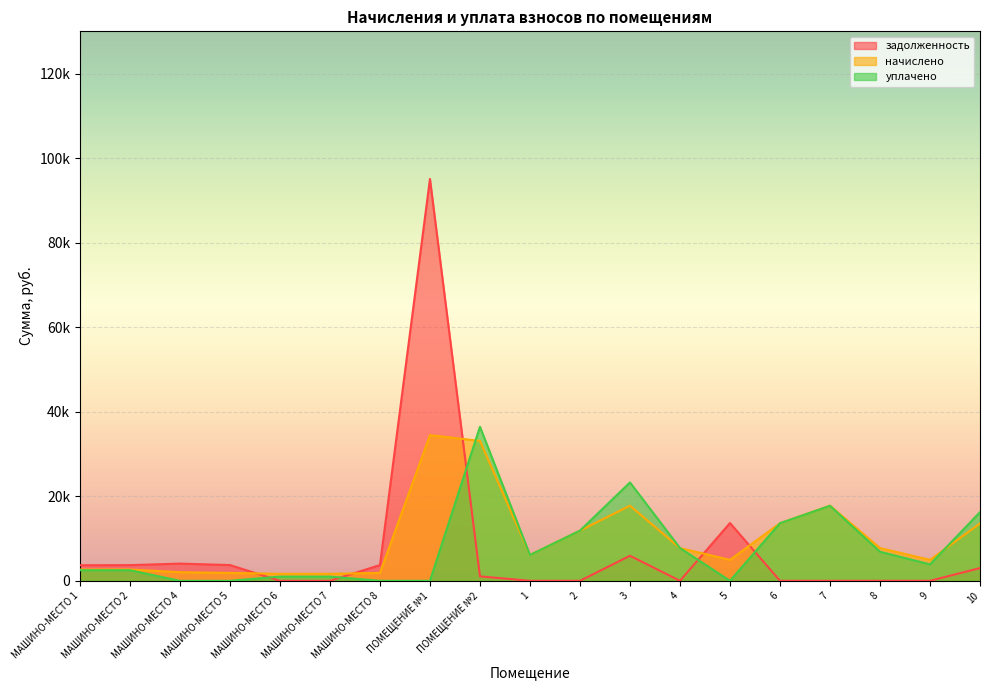

Reading left to right, list all the values displayed in this chart.

задолженность: МАШИНО-МЕСТО 1=3689.4	МАШИНО-МЕСТО 2=3706.6	МАШИНО-МЕСТО 4=4070.5	МАШИНО-МЕСТО 5=3723.0	МАШИНО-МЕСТО 6=0.0	МАШИНО-МЕСТО 7=0.0	МАШИНО-МЕСТО 8=3723.0	ПОМЕЩЕНИЕ №1=95071.5	ПОМЕЩЕНИЕ №2=1050.8	1=0.0	2=0.0	3=5924.3	4=0.0	5=13669.7	6=0.0	7=0.0	8=0.0	9=0.0	10=3013.9
начислено: МАШИНО-МЕСТО 1=2657.9	МАШИНО-МЕСТО 2=2670.3	МАШИНО-МЕСТО 4=2036.9	МАШИНО-МЕСТО 5=1863.0	МАШИНО-МЕСТО 6=1651.9	МАШИНО-МЕСТО 7=1651.9	МАШИНО-МЕСТО 8=1863.0	ПОМЕЩЕНИЕ №1=34465.5	ПОМЕЩЕНИЕ №2=33099.5	1=6110.6	2=11873.5	3=17773.0	4=7750.1	5=4955.6	6=13624.7	7=17785.4	8=7737.7	9=4955.6	10=13562.6
уплачено: МАШИНО-МЕСТО 1=2500.0	МАШИНО-МЕСТО 2=2500.0	МАШИНО-МЕСТО 4=0.0	МАШИНО-МЕСТО 5=0.0	МАШИНО-МЕСТО 6=992.3	МАШИНО-МЕСТО 7=992.3	МАШИНО-МЕСТО 8=0.0	ПОМЕЩЕНИЕ №1=0.0	ПОМЕЩЕНИЕ №2=36443.6	1=6110.6	2=11873.5	3=23268.1	4=7750.1	5=0.0	6=13624.7	7=17747.7	8=6878.2	9=3894.1	10=16249.0